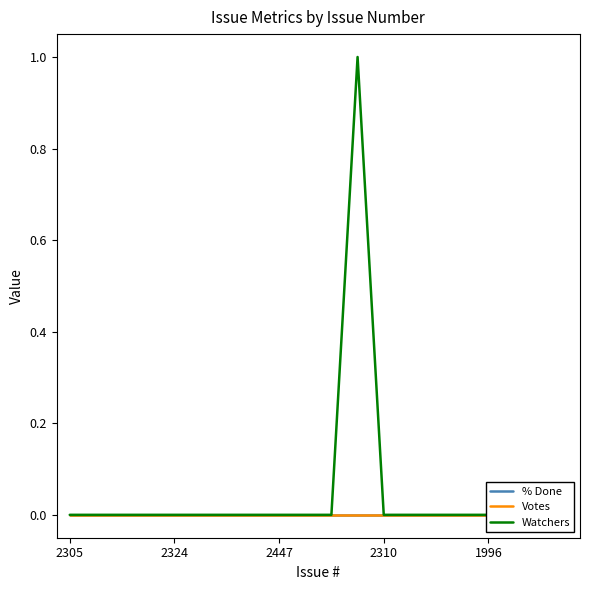

True or false: Watchers and Votes intersect in this chart.

False